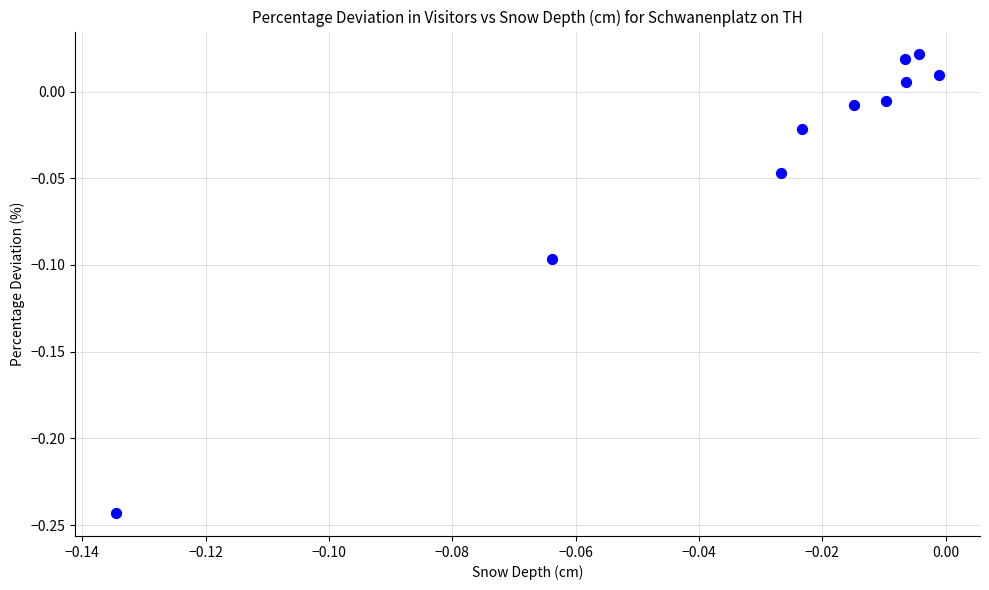

What is the range of Y values (max minus min)?

0.3